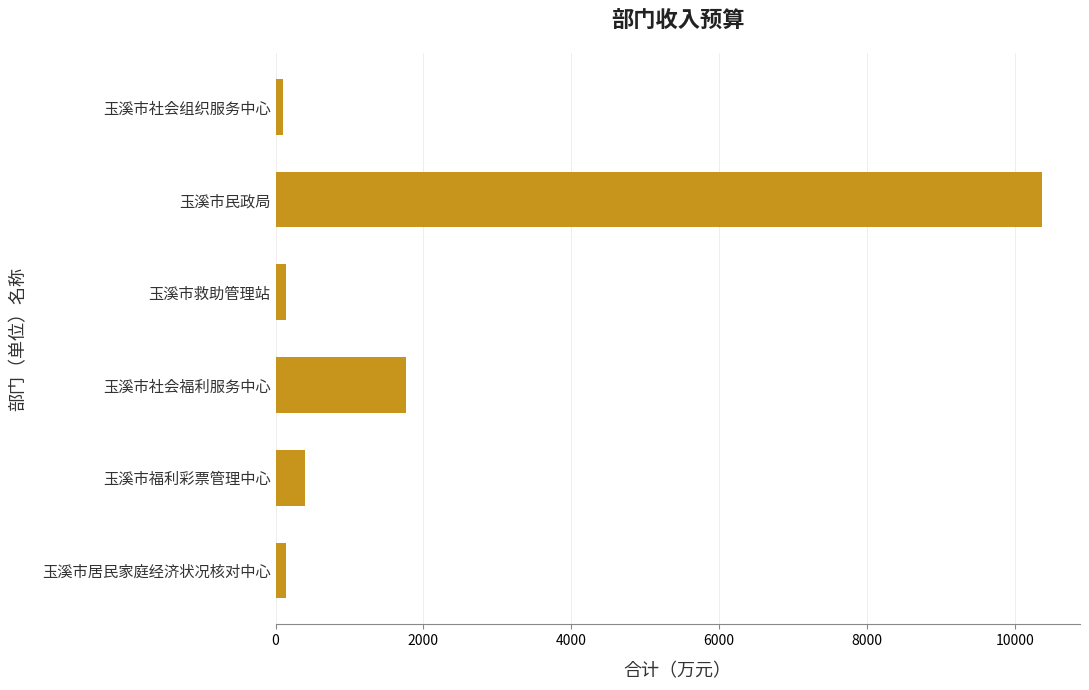

What is the sum of all values?

12906.5